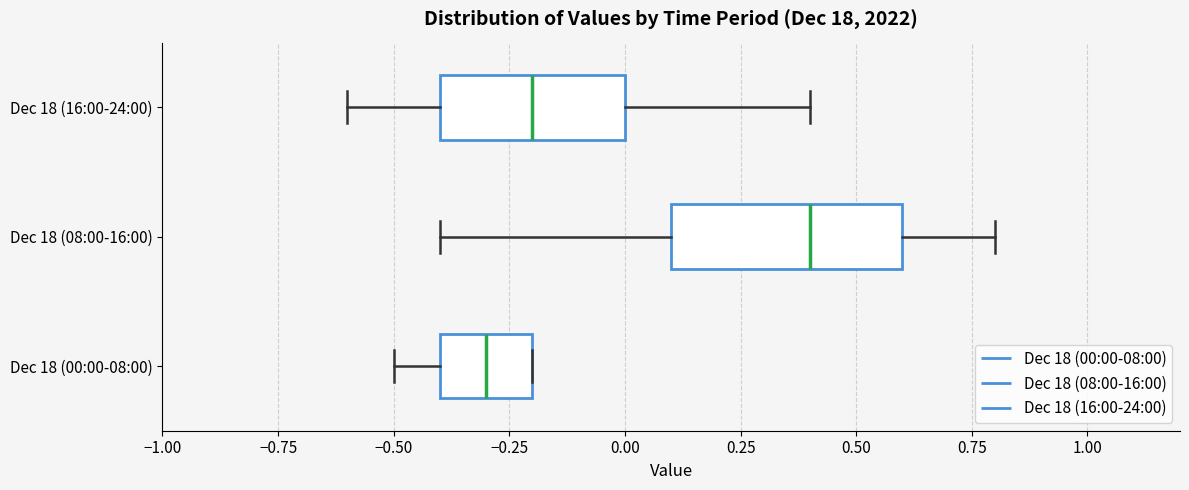

Reading bottom to top, read every box against the x-axis: the position of its median line, the range the box covers, and the ends of its whiskers. The values are not printed on the chart, so give them approximately, as read against the axis.

Dec 18 (00:00-08:00): median -0.3, box -0.4 to -0.2, whiskers -0.5 to -0.2
Dec 18 (08:00-16:00): median 0.4, box 0.1 to 0.6, whiskers -0.4 to 0.8
Dec 18 (16:00-24:00): median -0.2, box -0.4 to 0.0, whiskers -0.6 to 0.4